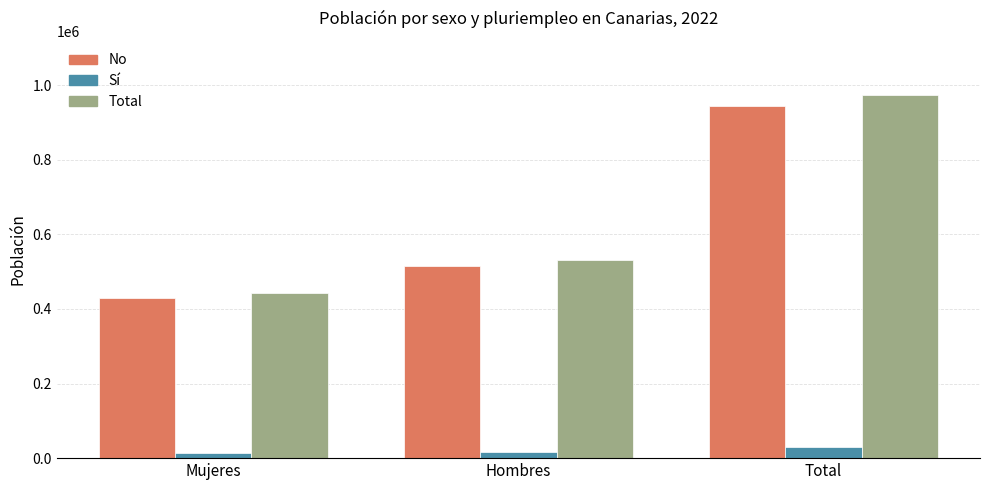

What is the average value of the No series?

629294